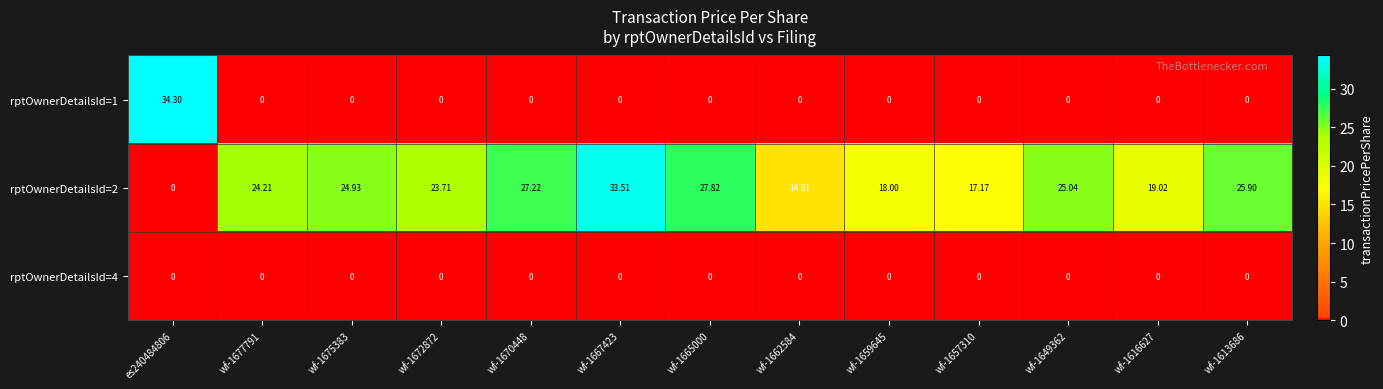

Is the value of rptOwnerDetailsId=2 at wf-1657310 greater than the value of rptOwnerDetailsId=4 at wf-1677791?

Yes